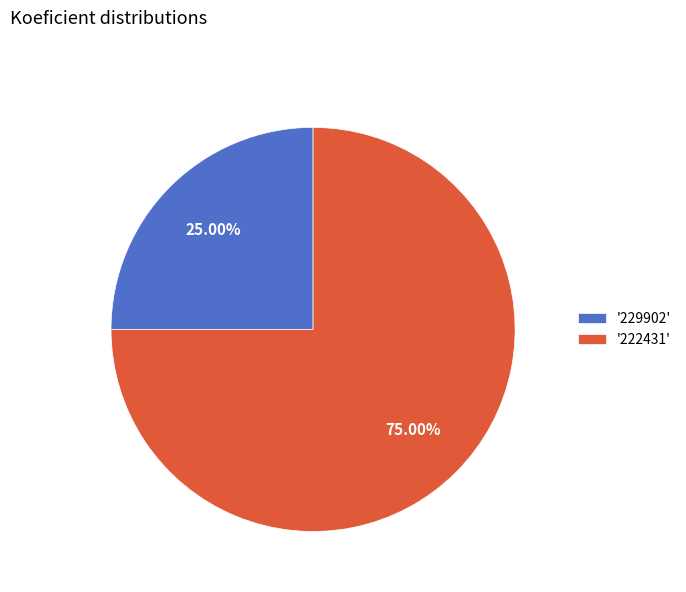

Between '222431' and '229902', which is larger?

'222431'